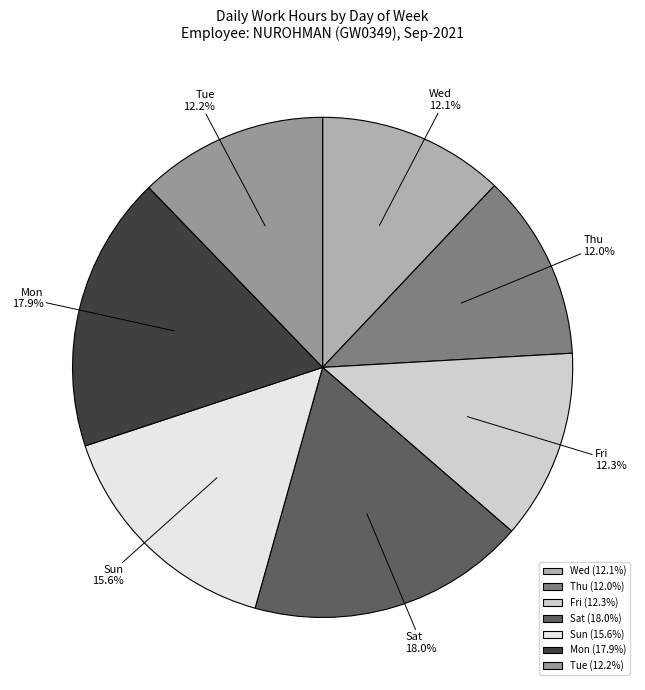

To the nearest percent, what percentage of the pie is Fri?

12%